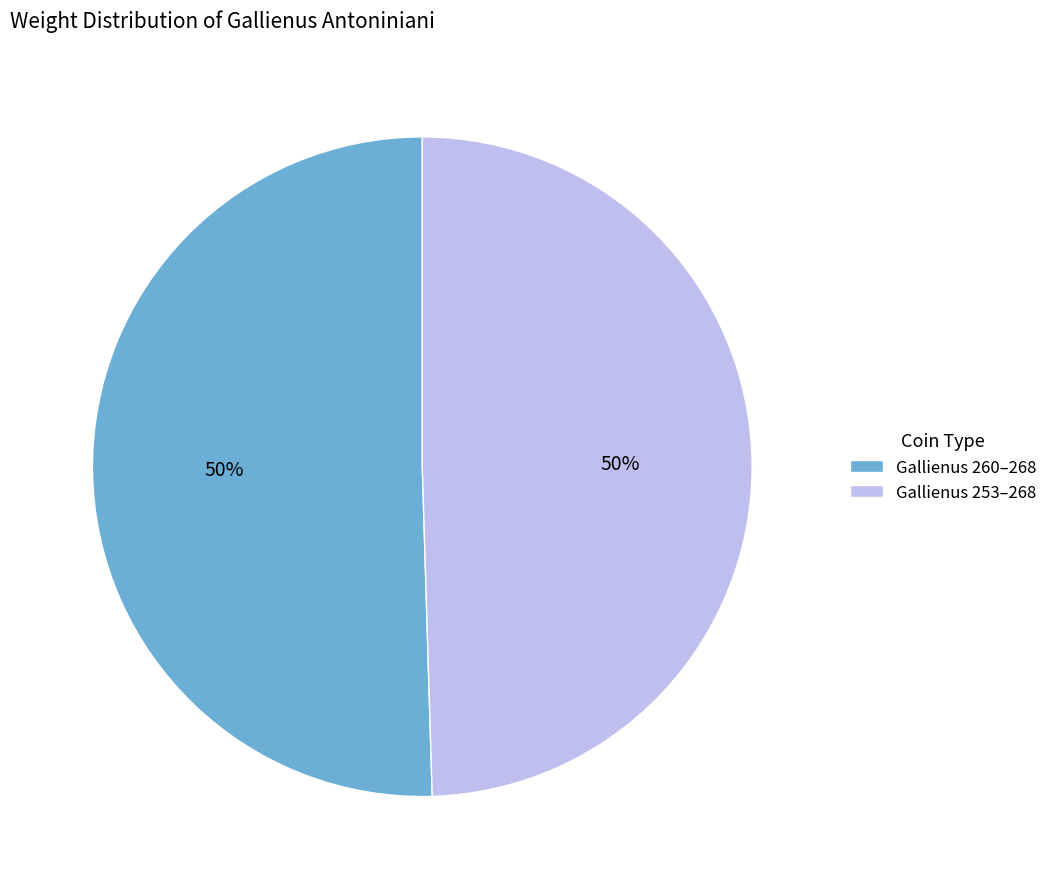

What percentage is the Gallienus 260–268 slice, to the nearest percent?

50%